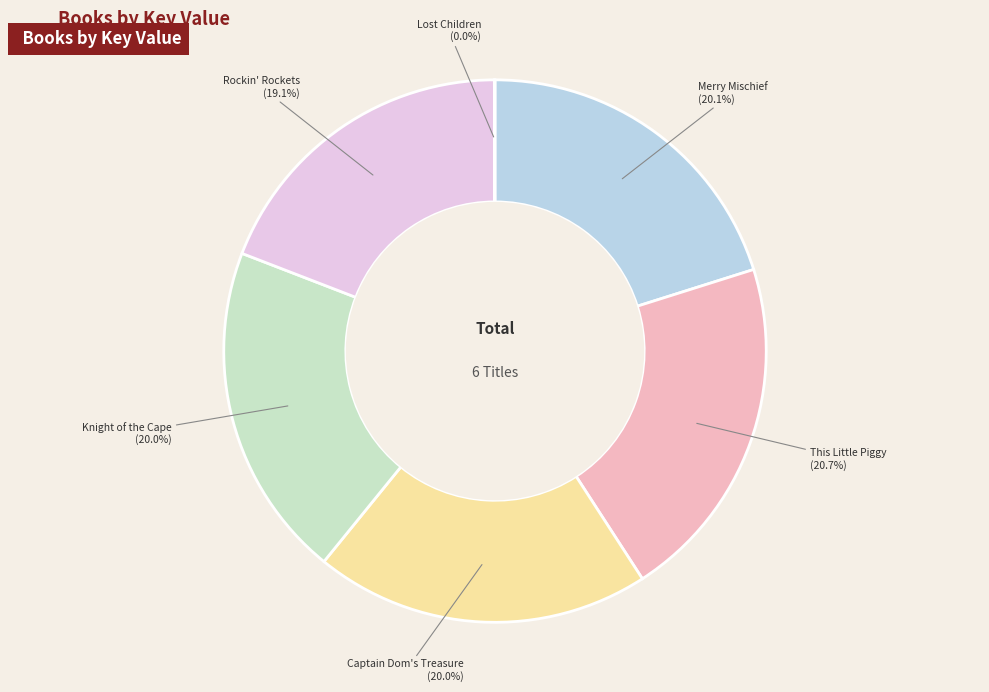

To the nearest percent, what is the average slice percentage?

17%